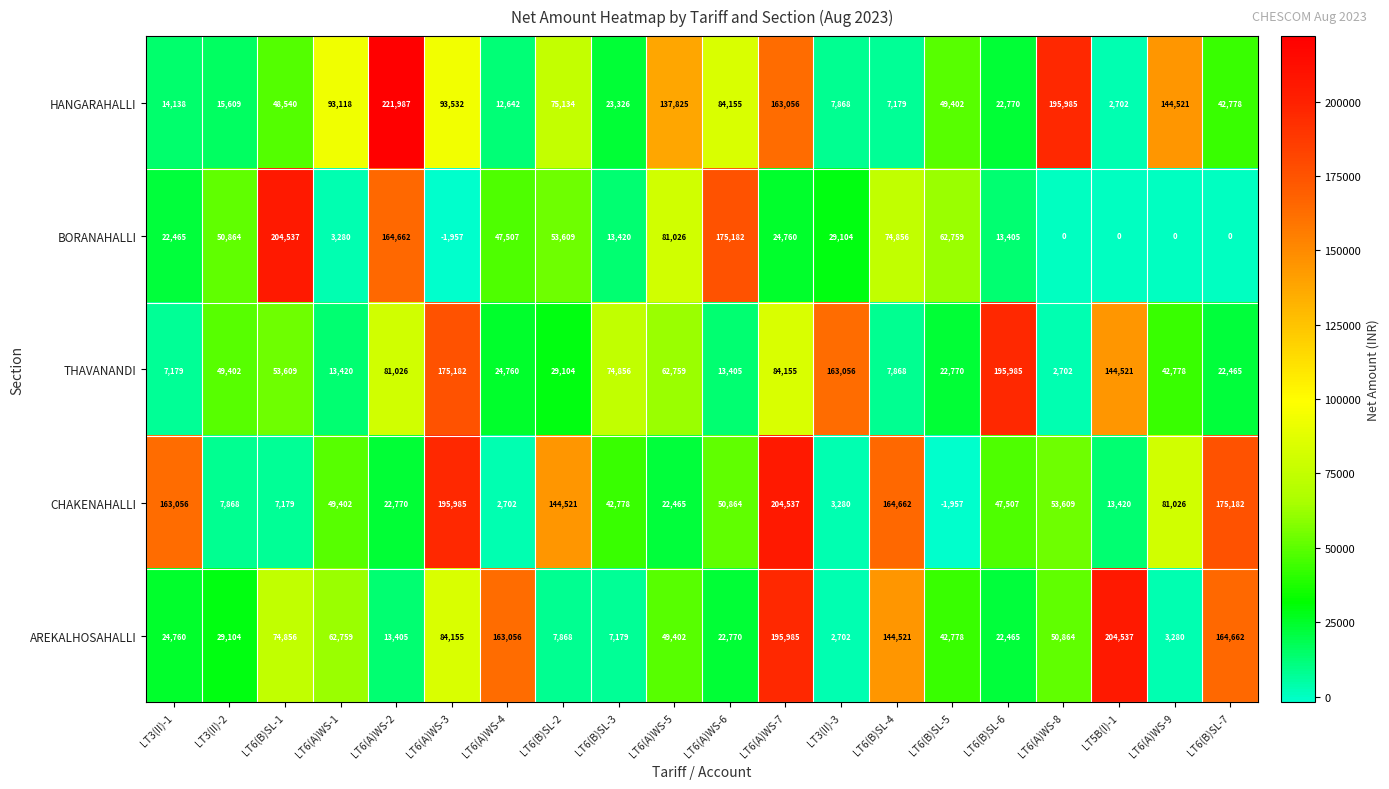

Which series changed the most between LT3(II)-2 and LT6(A)WS-2?

HANGARAHALLI